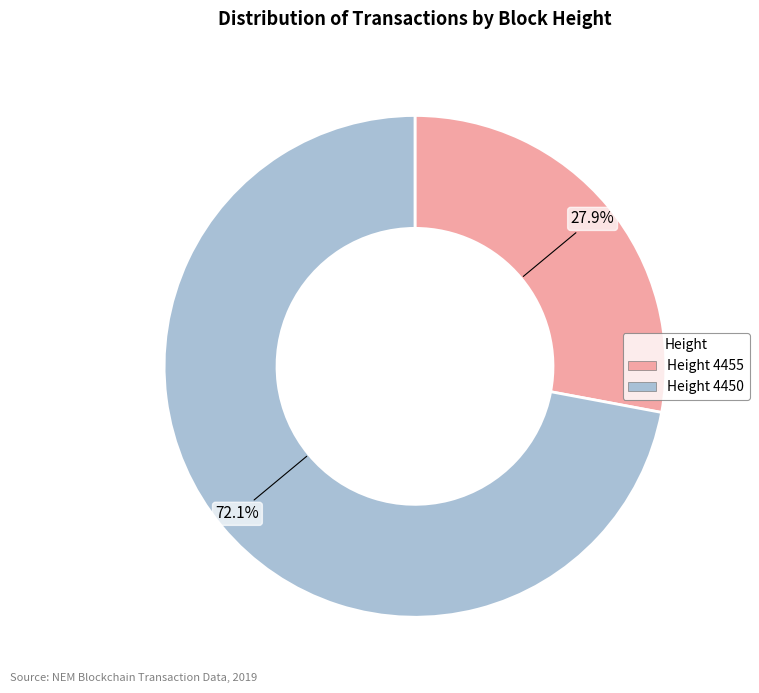

How many segments does this pie chart have?

2